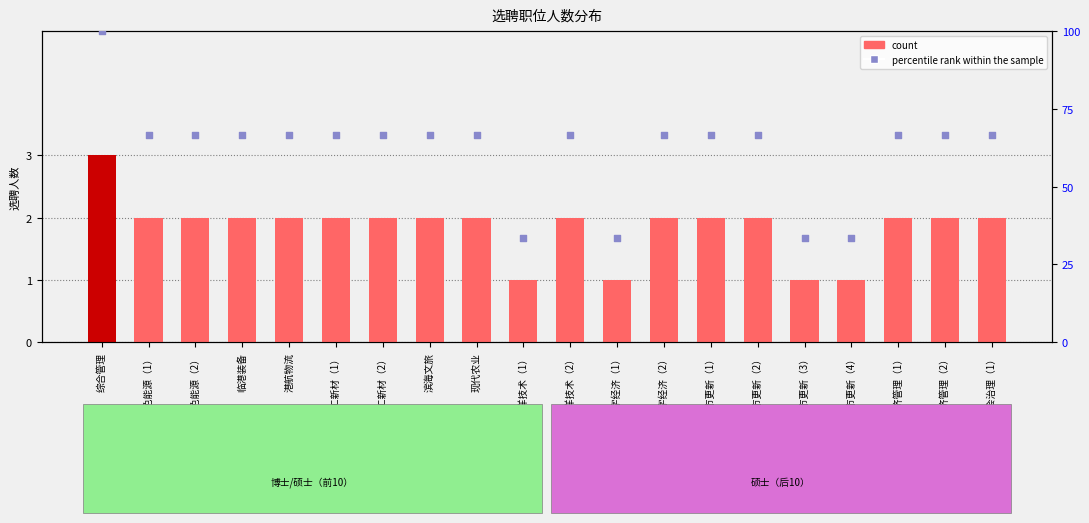

What are all the series names shown in the legend?

count, percentile rank within the sample